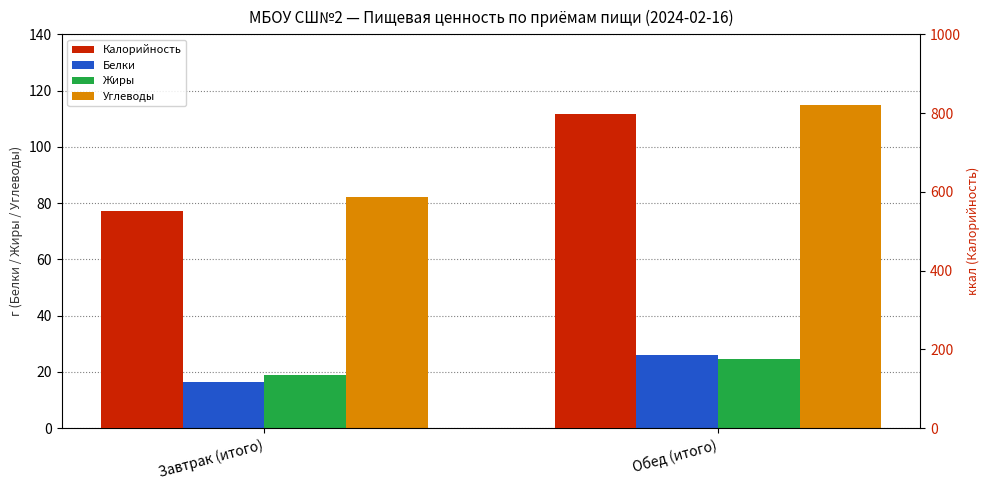

Reading left to right, what are all the values shown in this chart?

Белки: 16.5	26.2
Жиры: 19.1	24.5
Углеводы: 82.3	114.8
Калорийность: 550.4	798.3